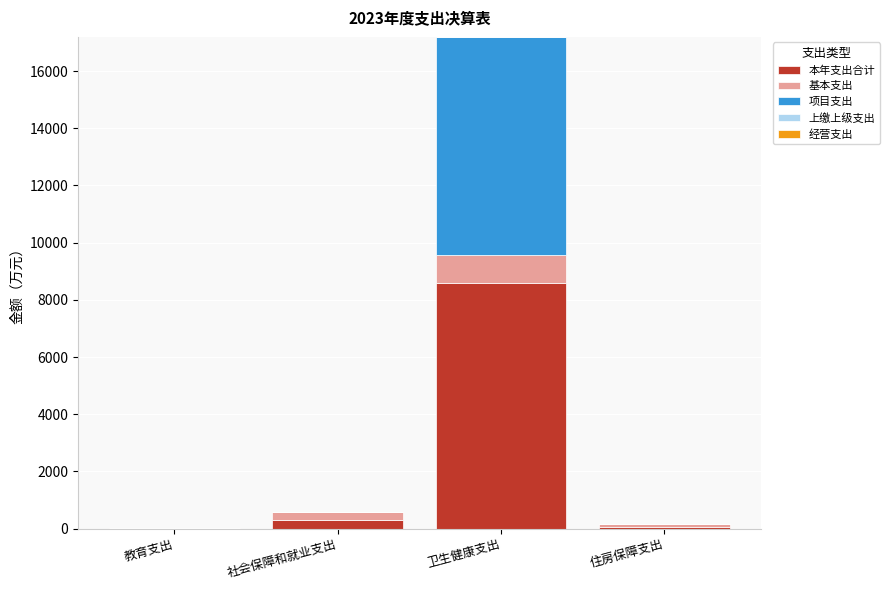

Does the chart contain stacked bars?

Yes